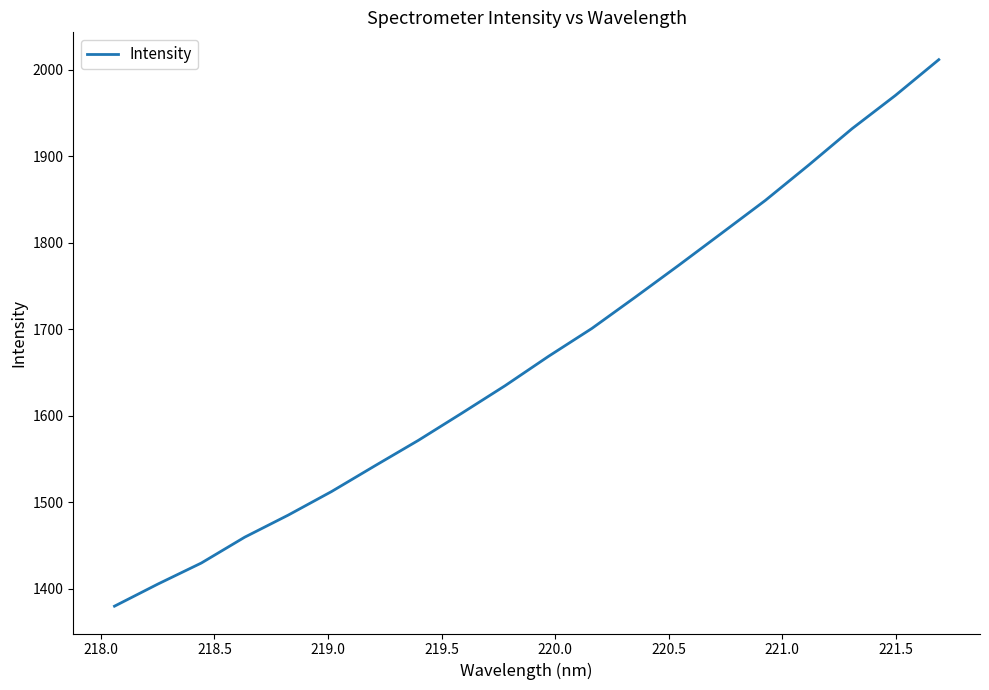

What is the maximum value shown in the chart?

2011.5